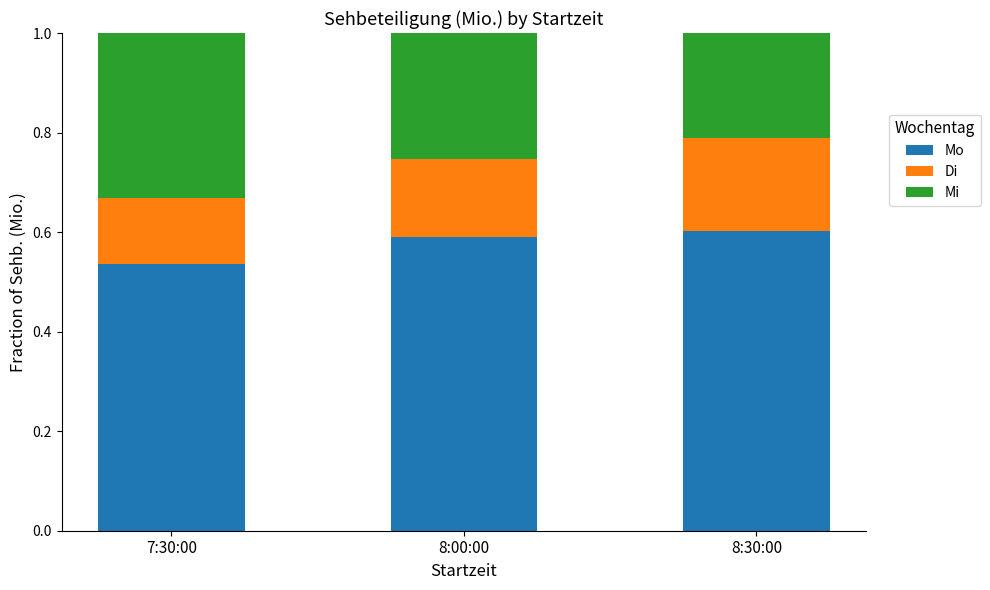

Is it true that Mo equals 0.8 at 8:30:00?

False